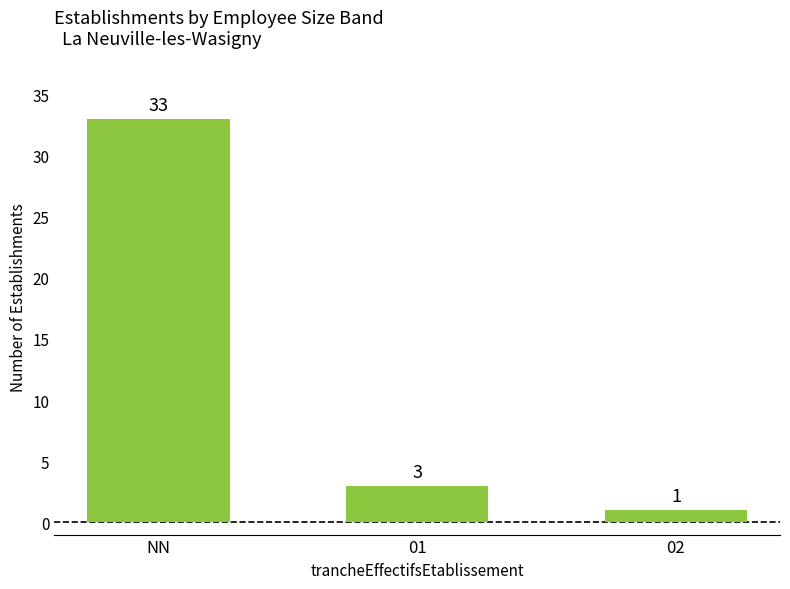

What is the sum of all values?

37